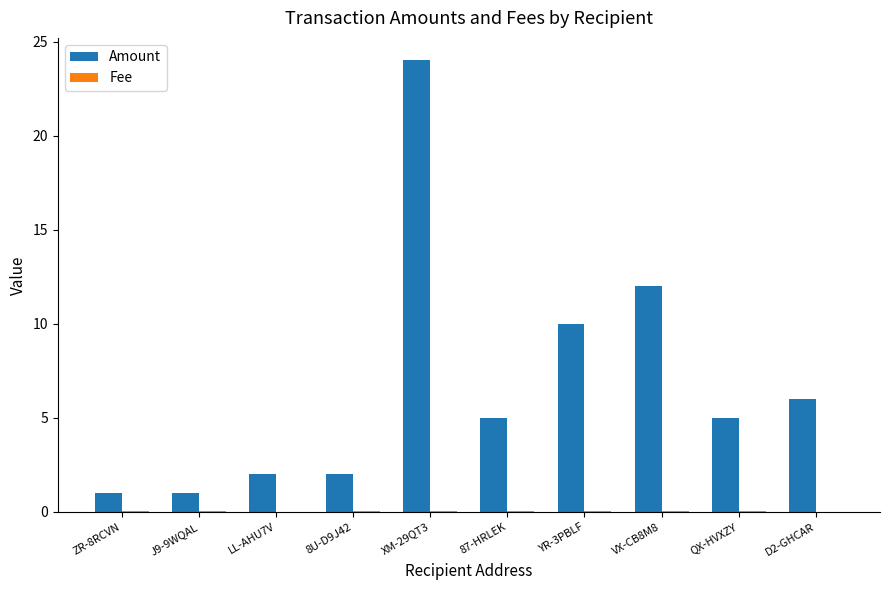

At which category does the chart reach its peak across all series?

XM-29QT3